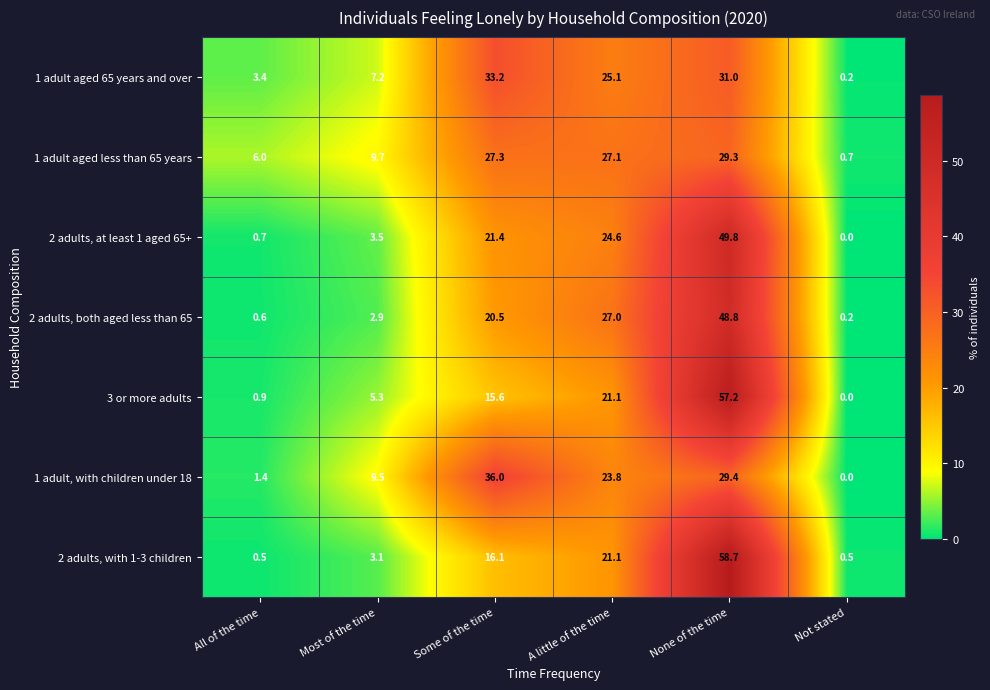

True or false: 3 or more adults has a value of 57.2 at None of the time.

True